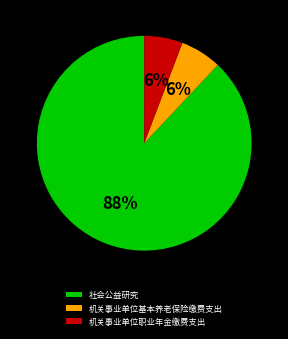

To the nearest percent, what portion does 社会公益研究 represent?

88%